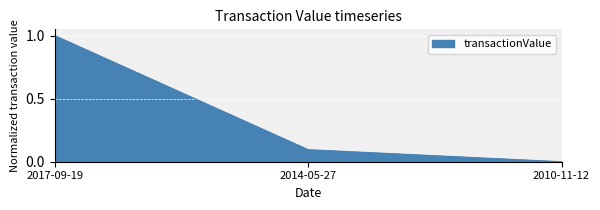

List the labels in order of value, largest first.

2017-09-19, 2014-05-27, 2010-11-12